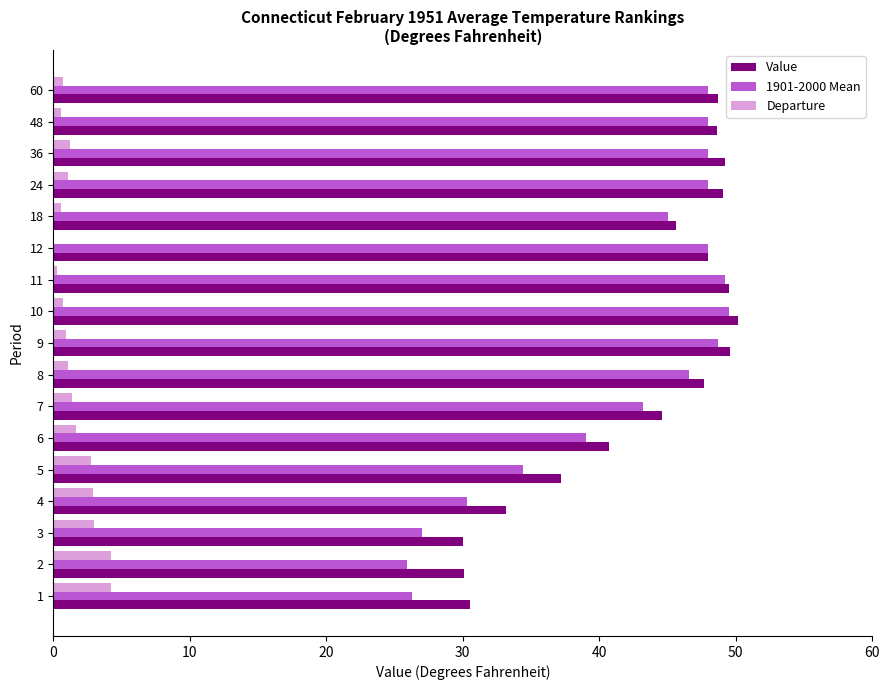

What is the sum of all Value values?

732.5